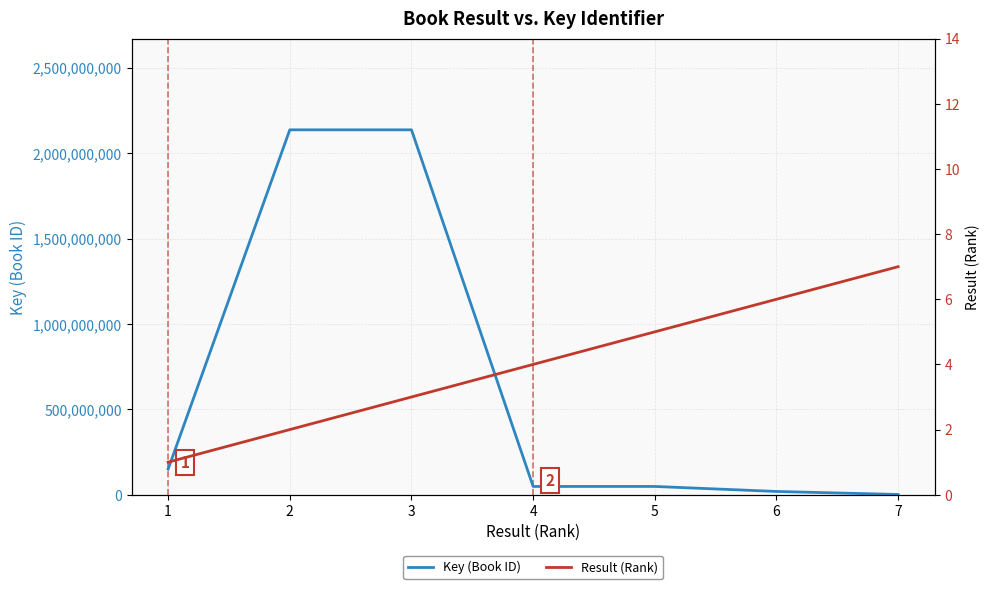

What are all the series names shown in the legend?

Key (Book ID), Result (Rank)